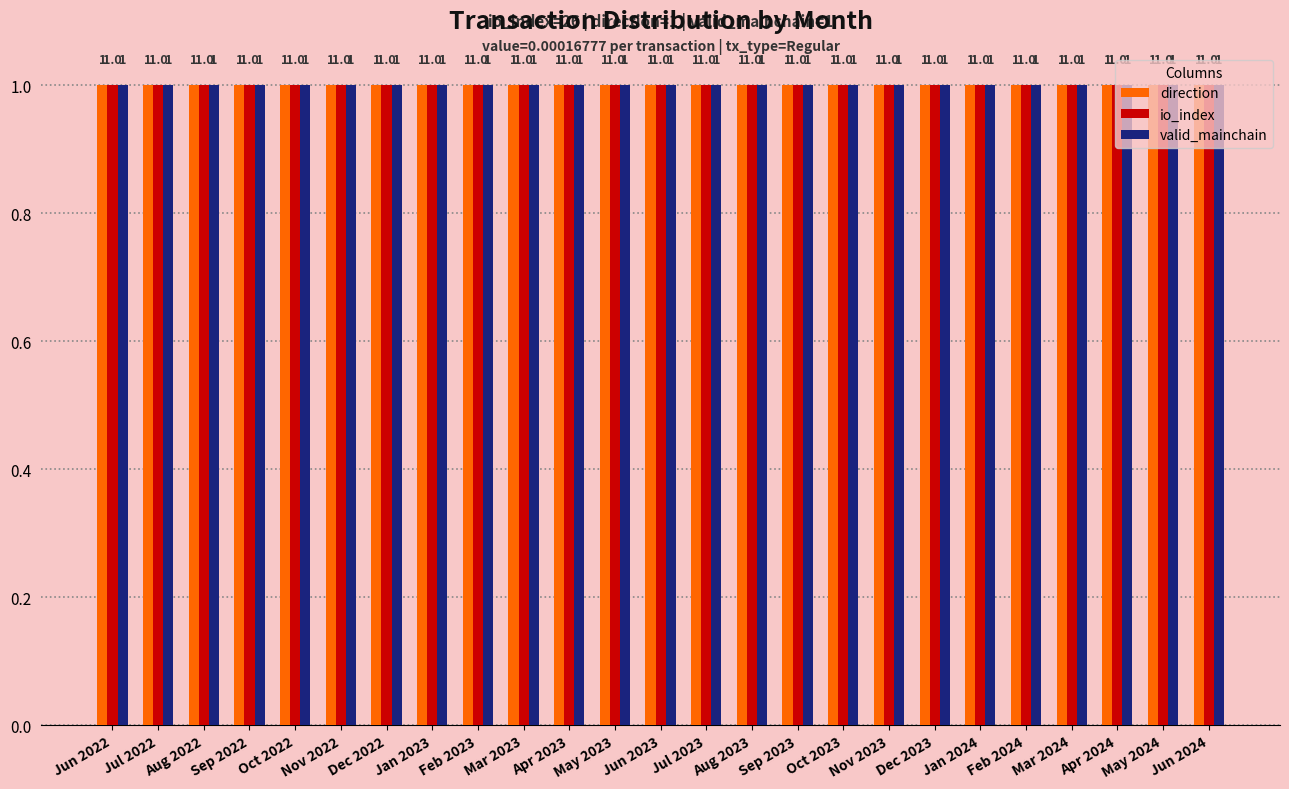

True or false: valid_mainchain has a value of 1 at 24.

True